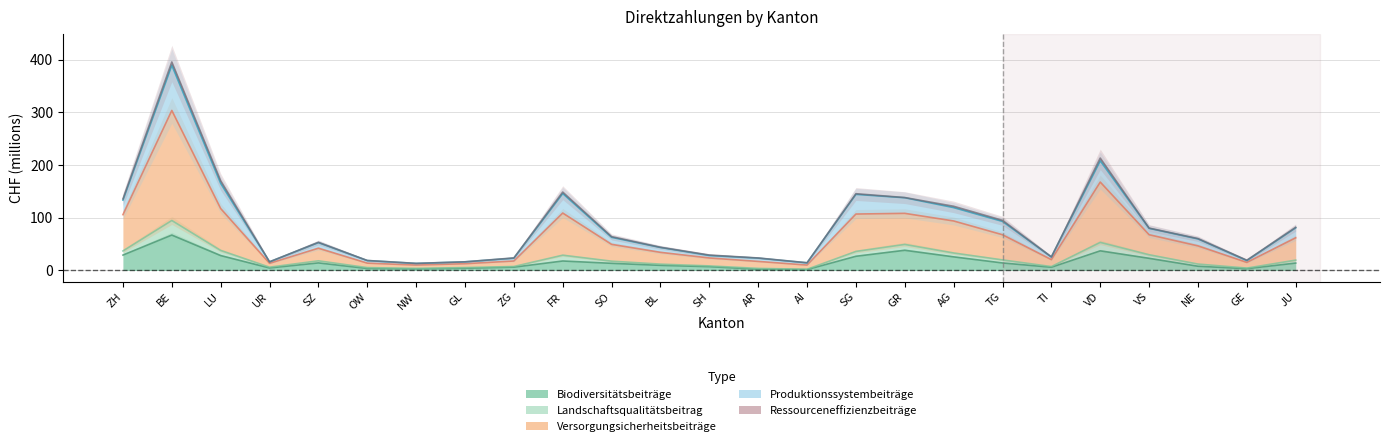

Where is the first local minimum for Landschaftsqualitätsbeitrag?

UR